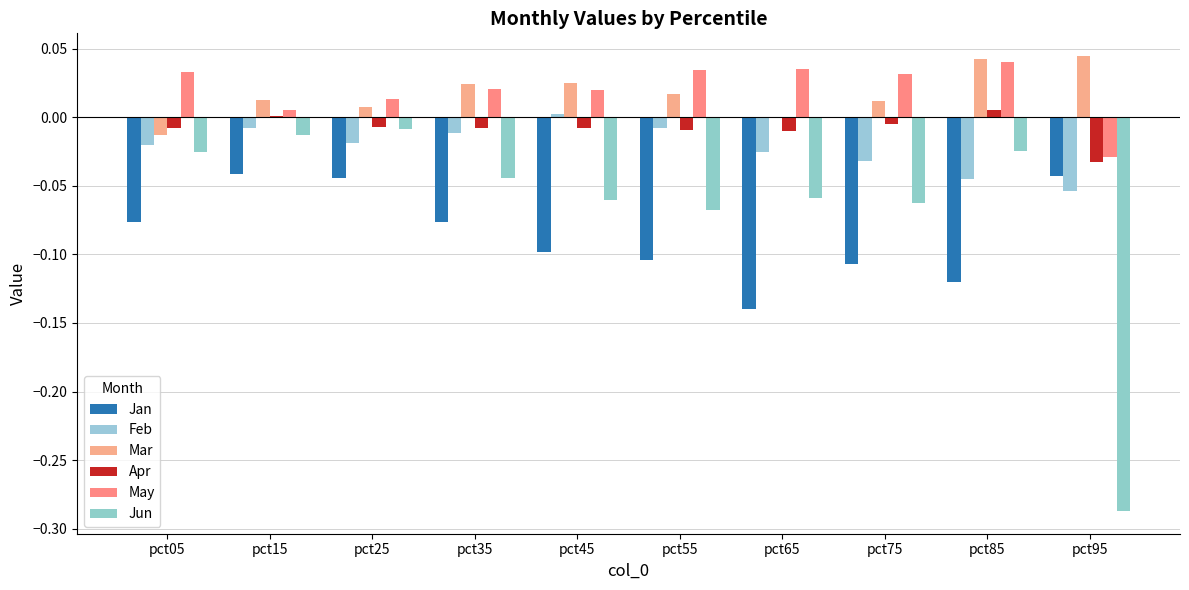

Count the number of data series in this chart.

6